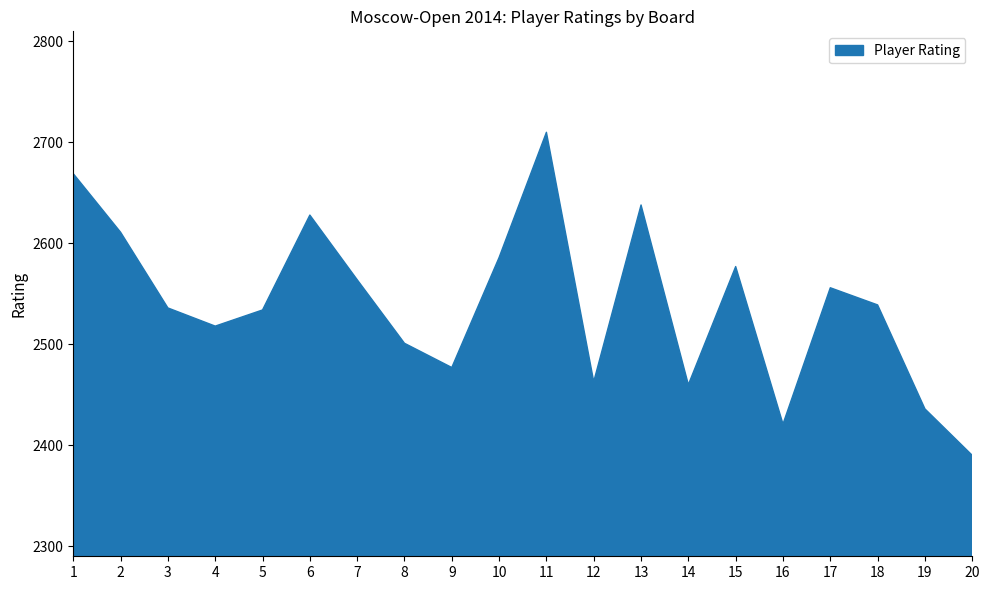

What is the value of the 8th point from the left?

2501